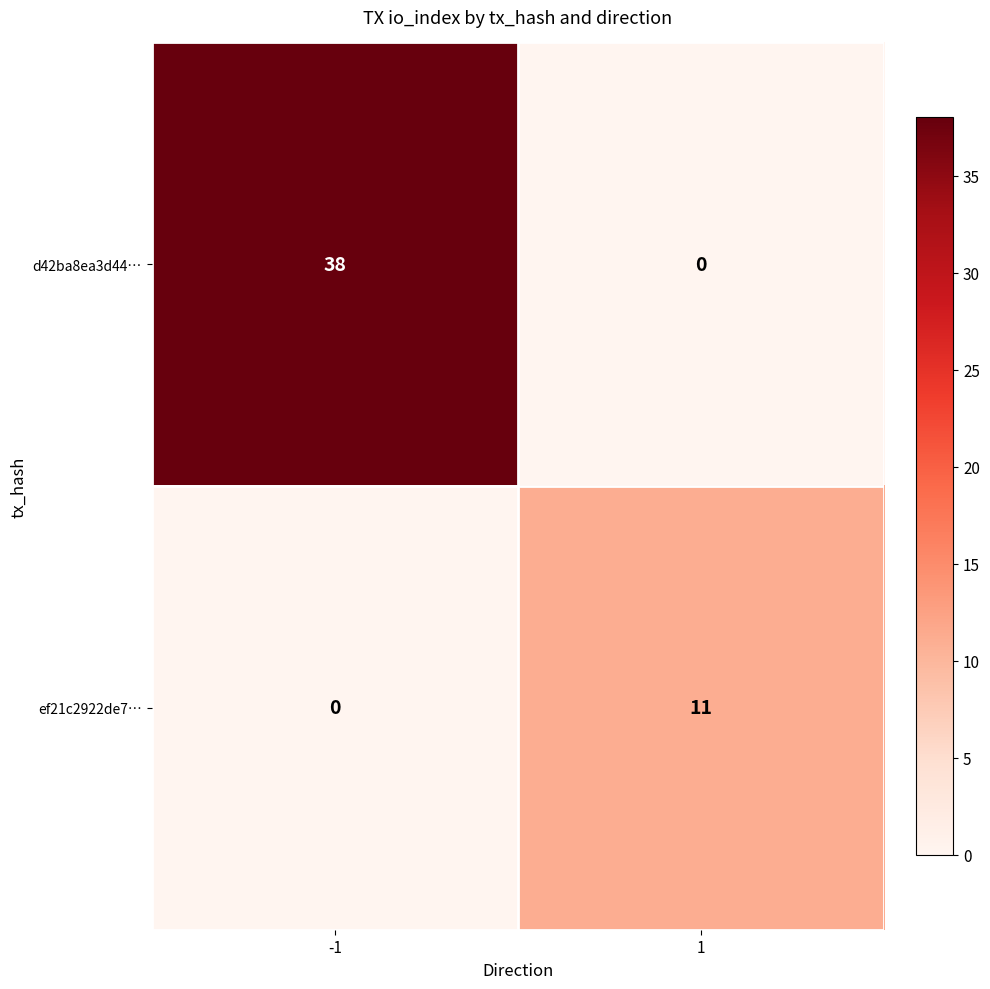

At how many categories does at least one series exceed 13?

1